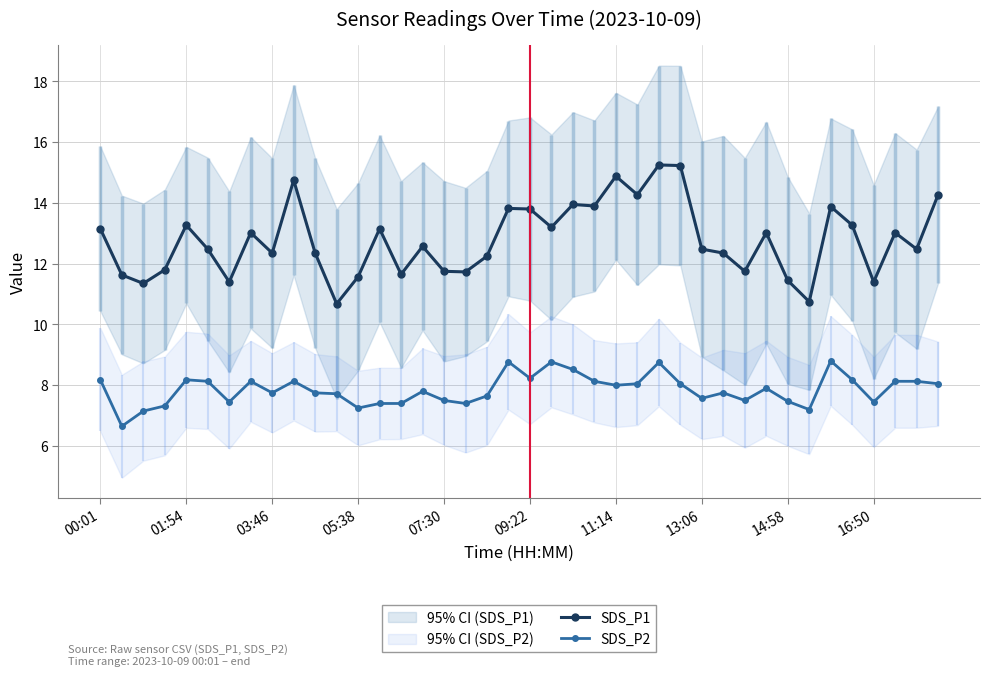

Which category has the highest value in the SDS_P2 series?

34